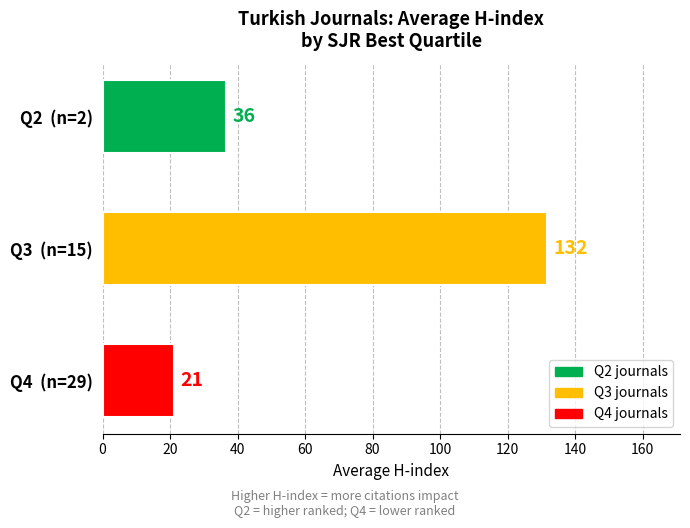

Is it true that the value at Q4  (n=29) is 21.0?

True